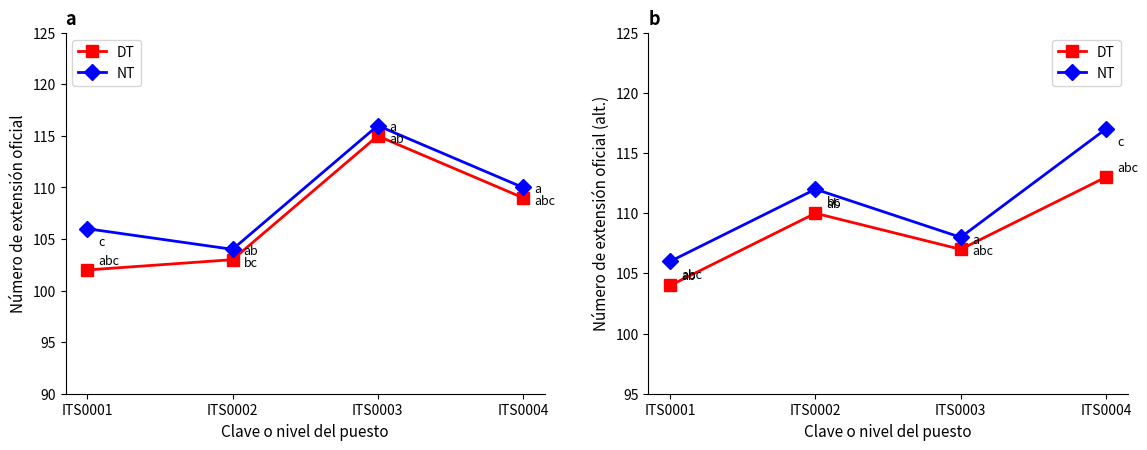

Which has a higher value, ITS0001 or ITS0003?

ITS0003